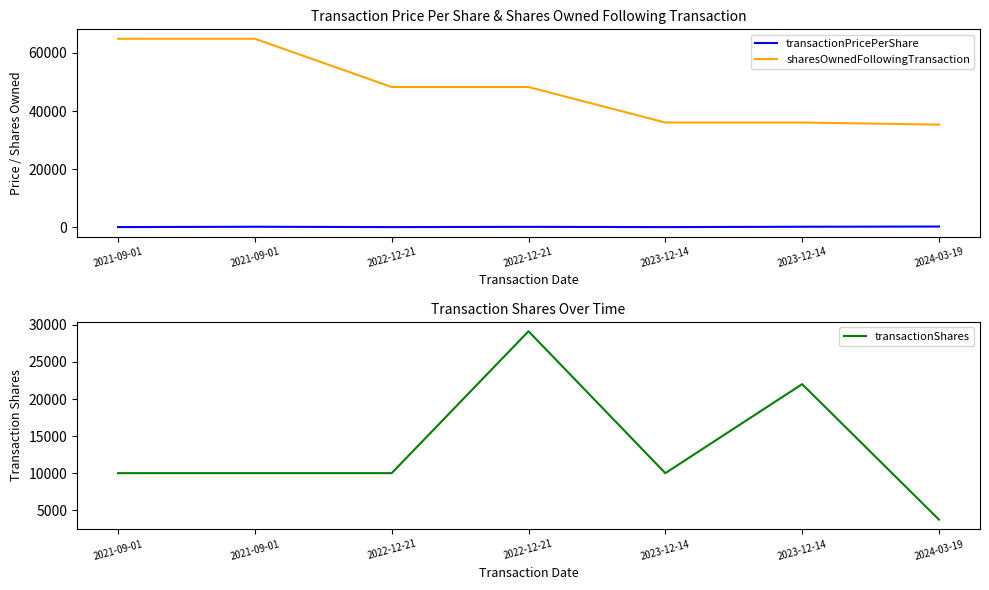

Which category has the lowest value in the transactionPricePerShare series?

2022-12-21